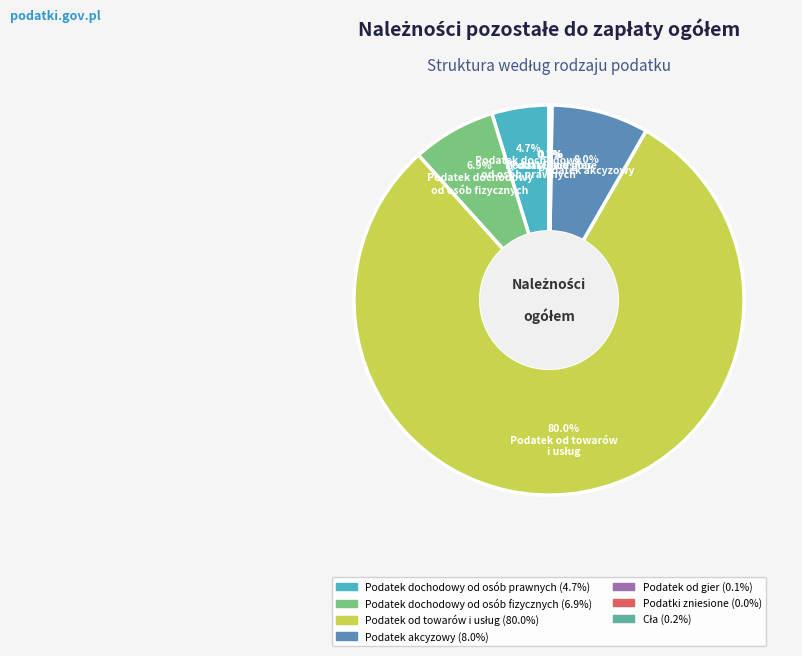

To the nearest percent, what is the average slice percentage?

14%